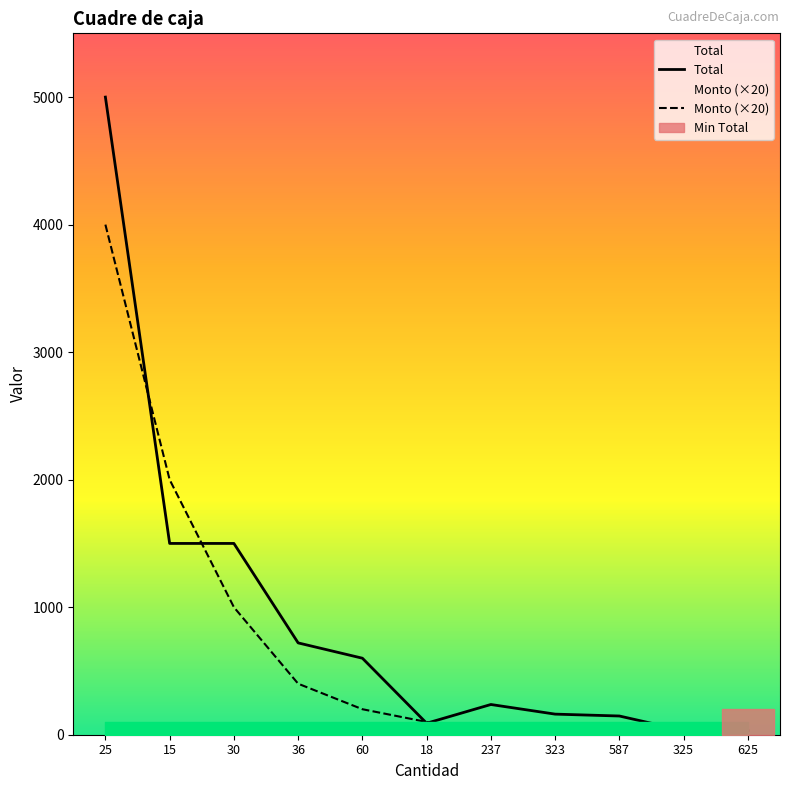

How many distinct data groups are displayed?

2